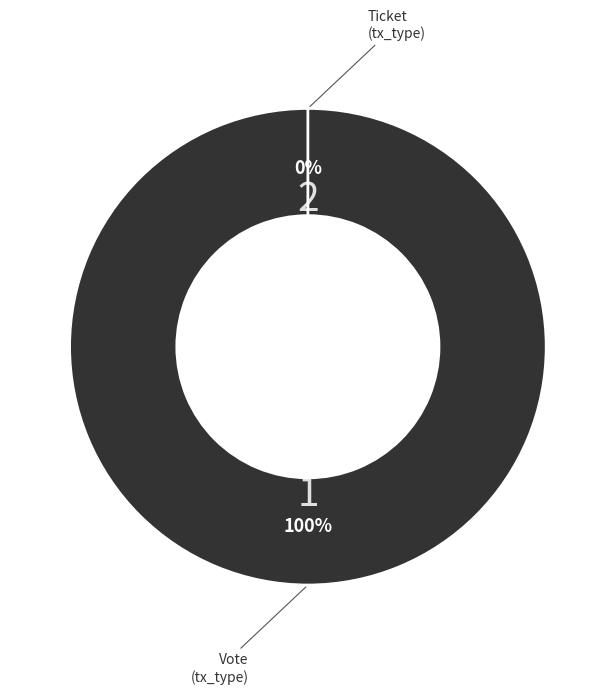

Does Vote account for over 50% of the chart?

Yes